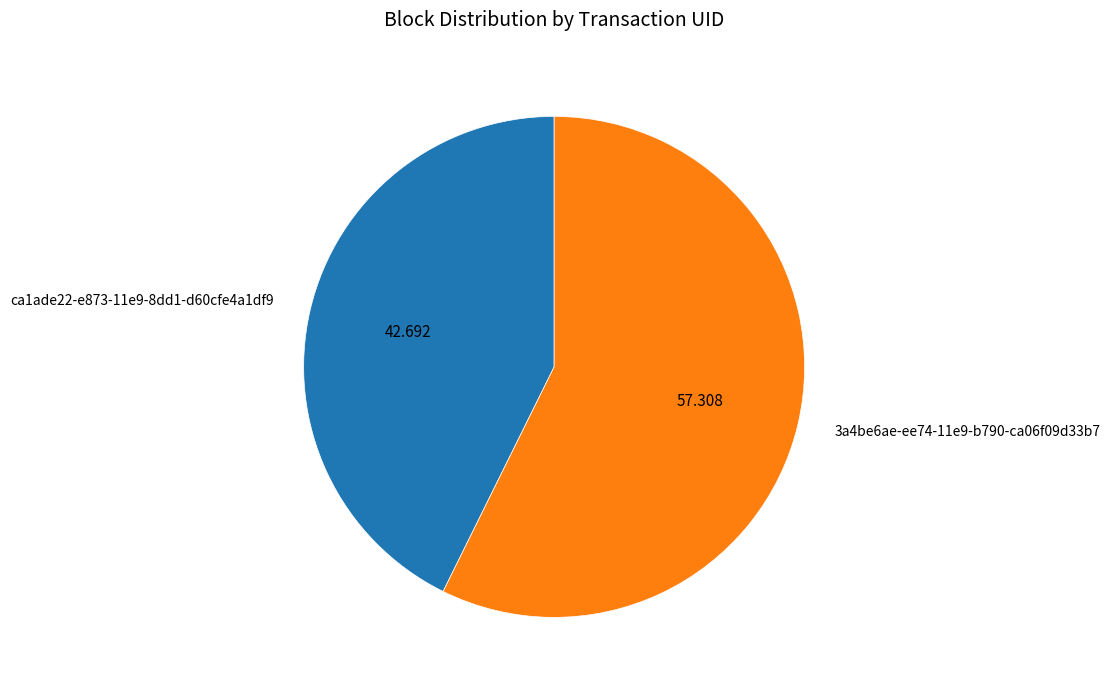

Does 3a4be6ae-ee74-11e9-b790-ca06f09d33b7 represent more than half of the total?

Yes